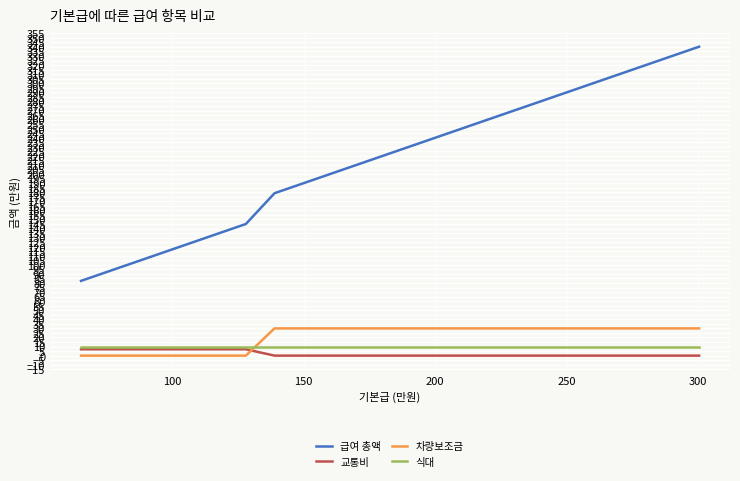

What is the highest value of the 식대 series?

10.0